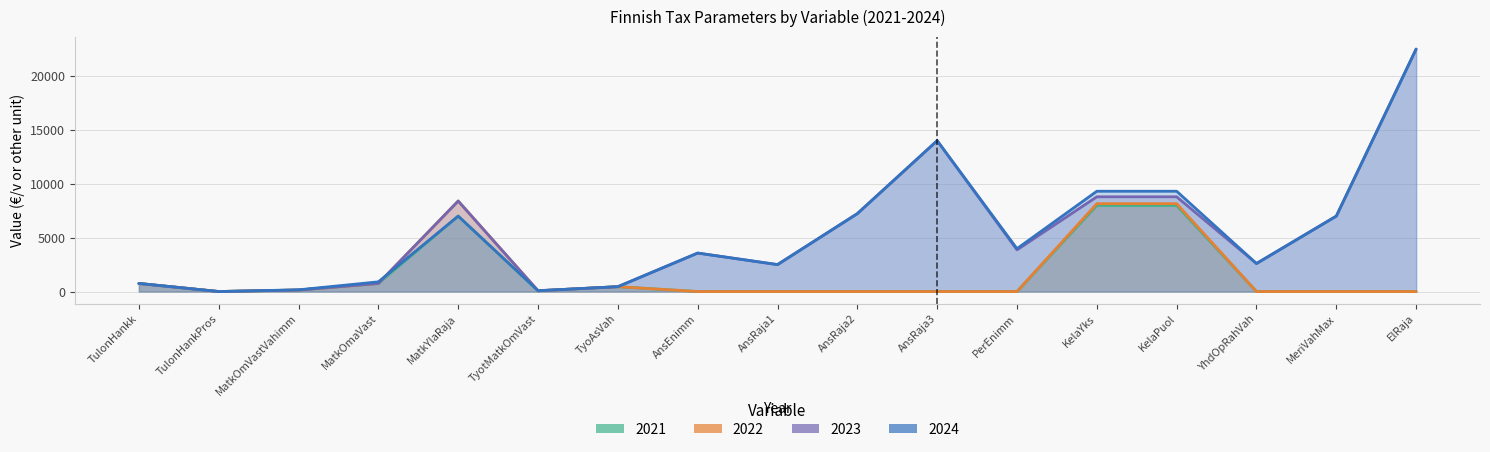

After their last crossing, which series has the higher values: 2024 or 2022?

2024